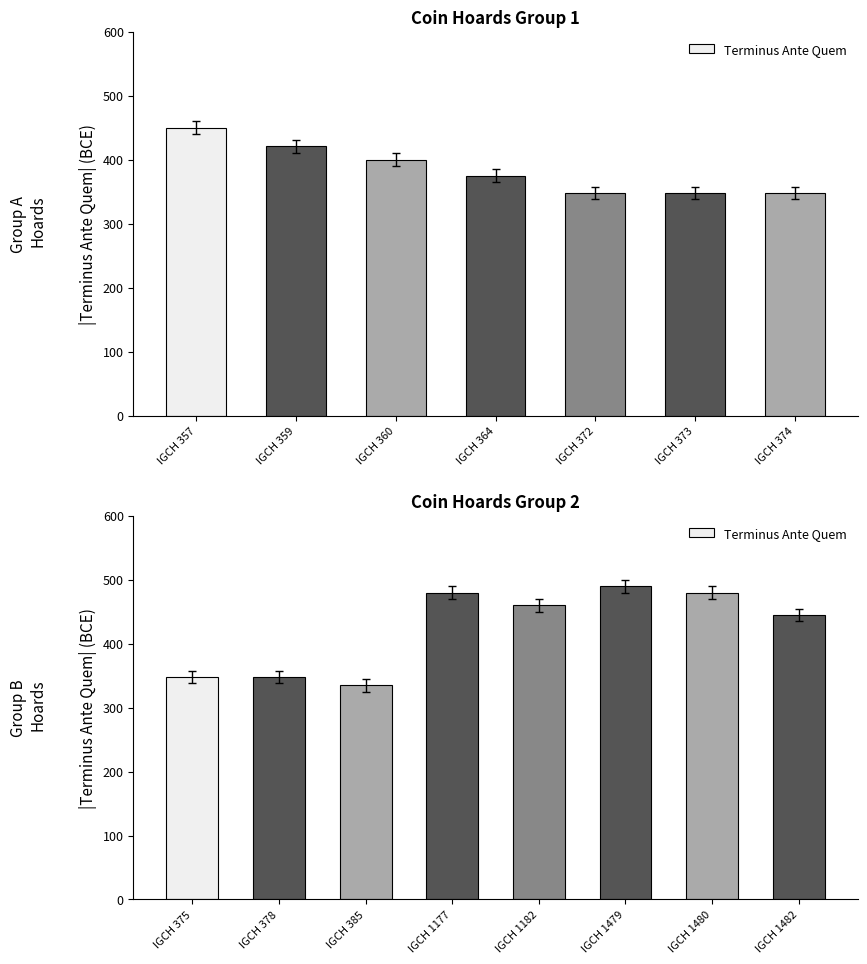

What is the value of the 3rd bar from the left?

335